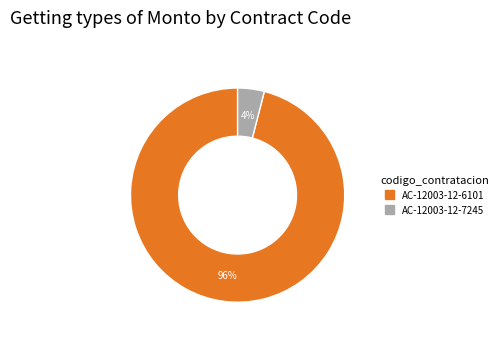

To the nearest percent, what is the average slice percentage?

50%